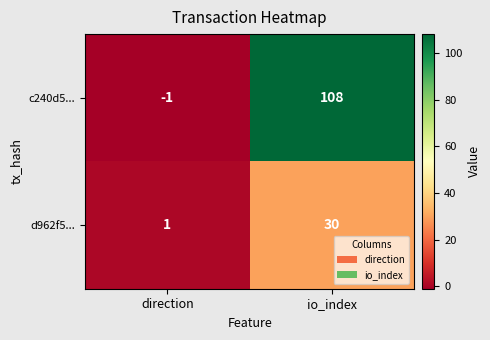

True or false: d962f5... has a value of 30 at io_index.

True